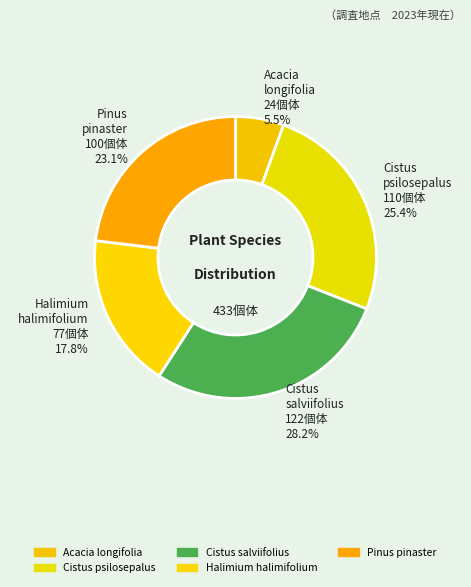

What percentage is the Acacia longifolia slice, to the nearest percent?

6%